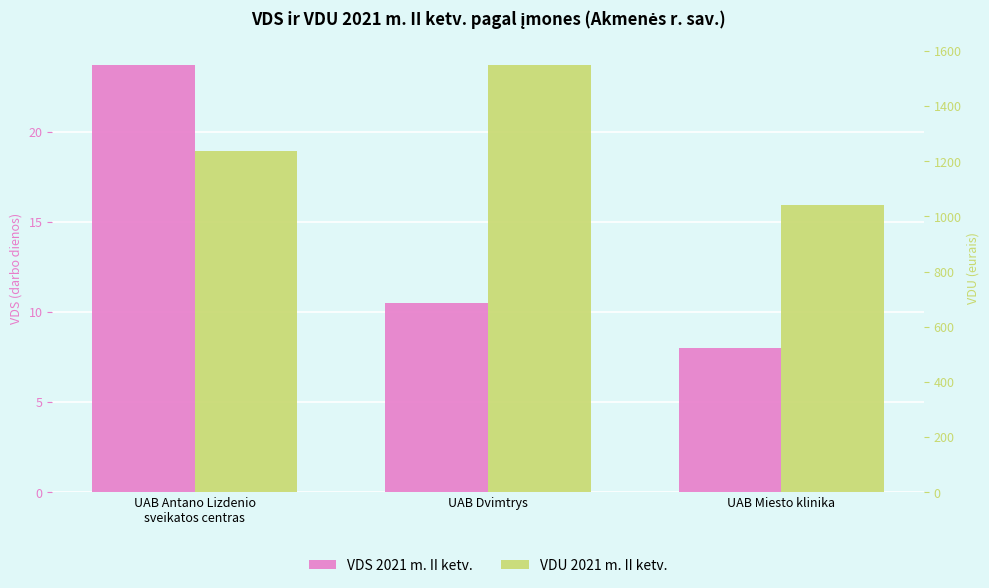

Reading left to right, extract all data points from this chart.

VDS 2021 m. II ketv.: 23.7	10.5	8.0
VDU 2021 m. II ketv.: 1238.2	1548.1	1040.4